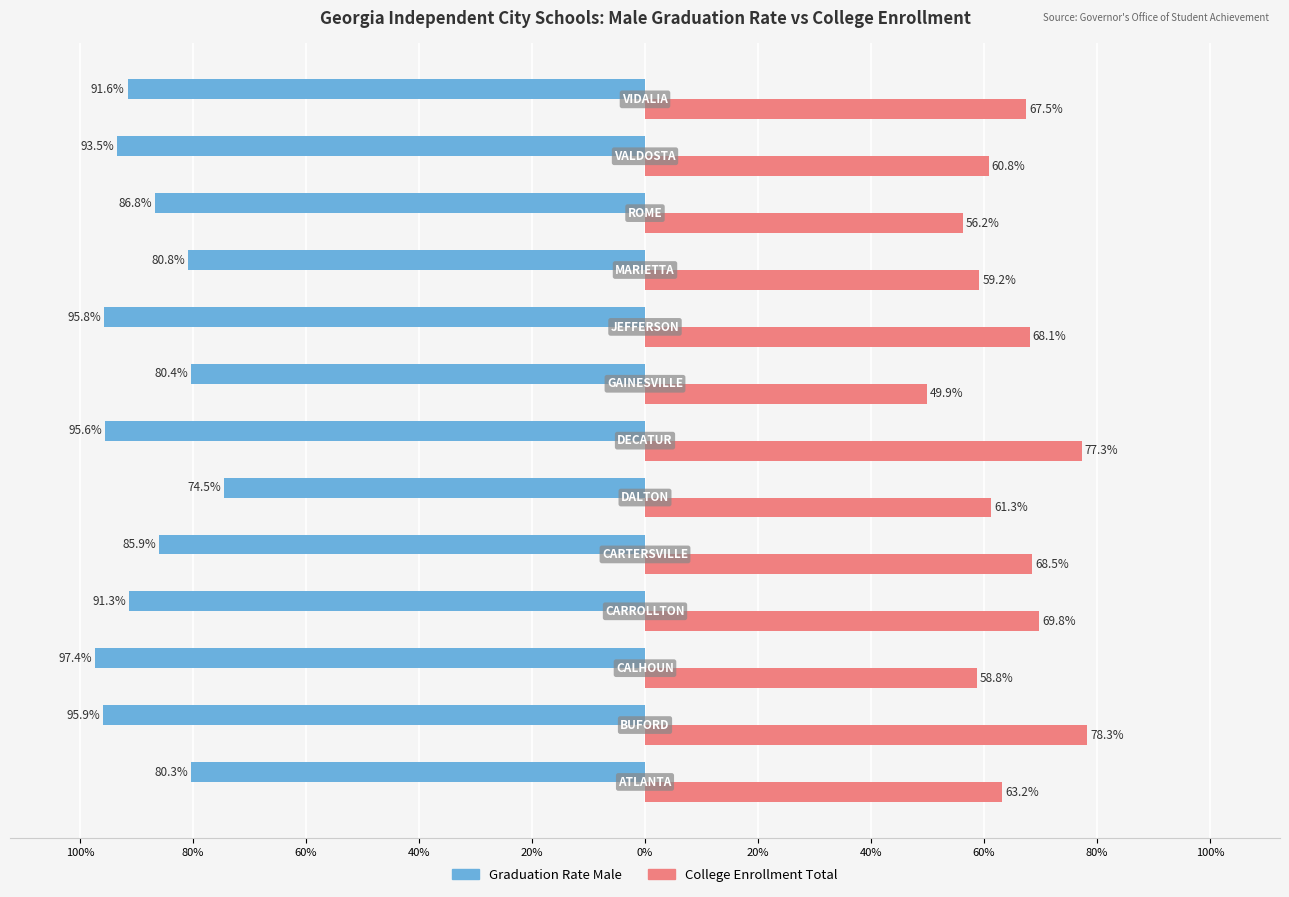

What are all the series names shown in the legend?

Graduation Rate Male, College Enrollment Total